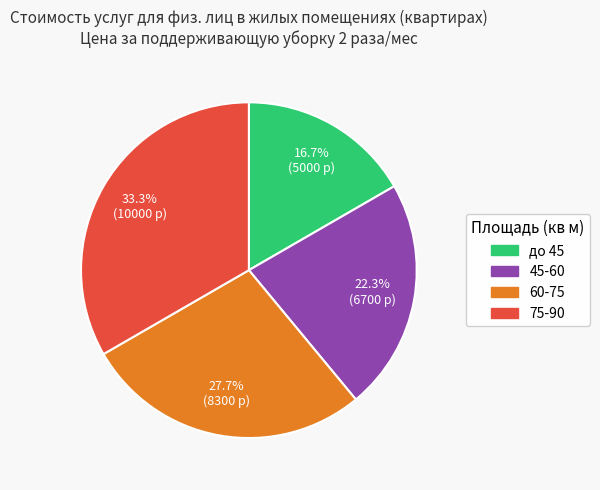

Do 75-90 and 45-60 together represent more than half of the pie?

Yes